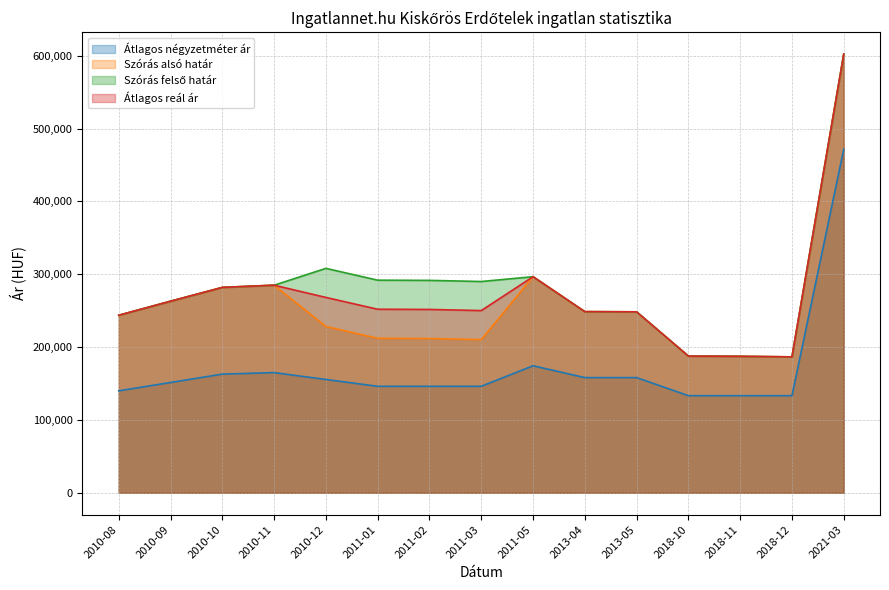

How many lines are shown in the chart?

4